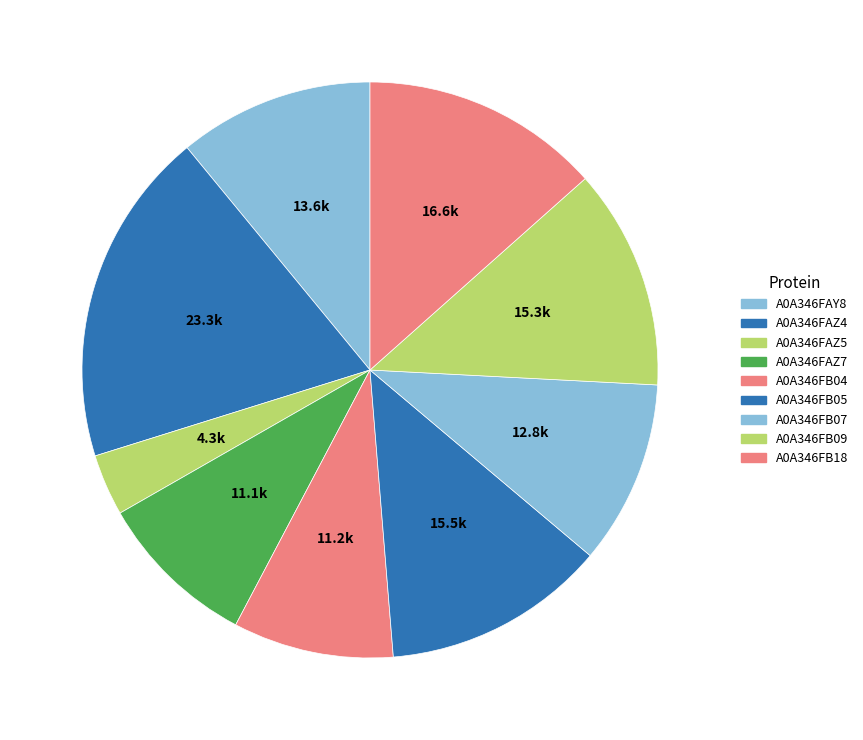

Which slice is the smallest?

A0A346FAZ5